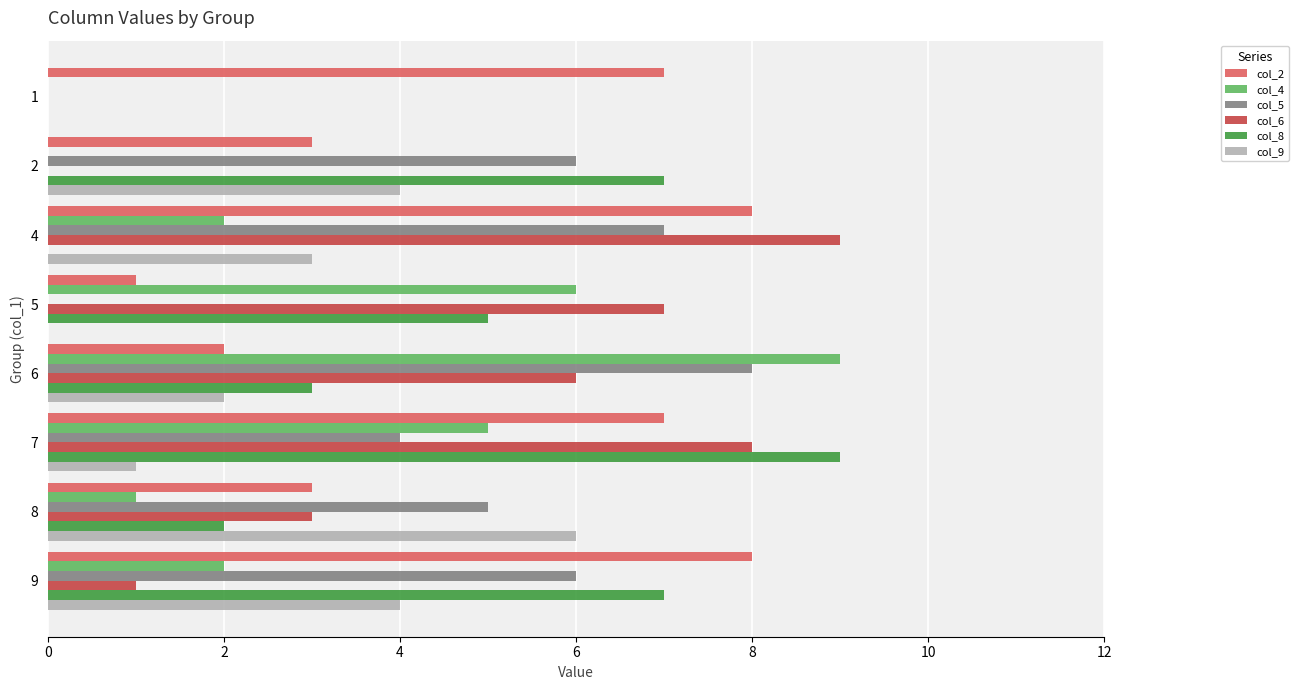

Between 4 and 9, which series saw the biggest shift?

col_6